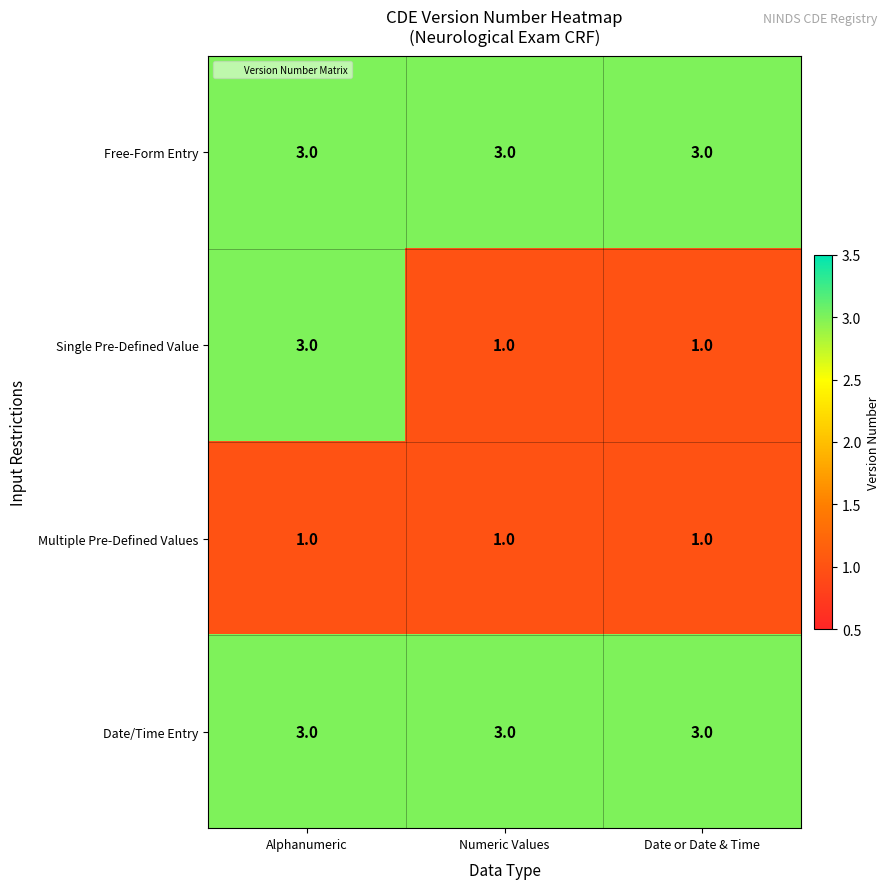

True or false: Single Pre-Defined Value has a value of 1 at Numeric Values.

True